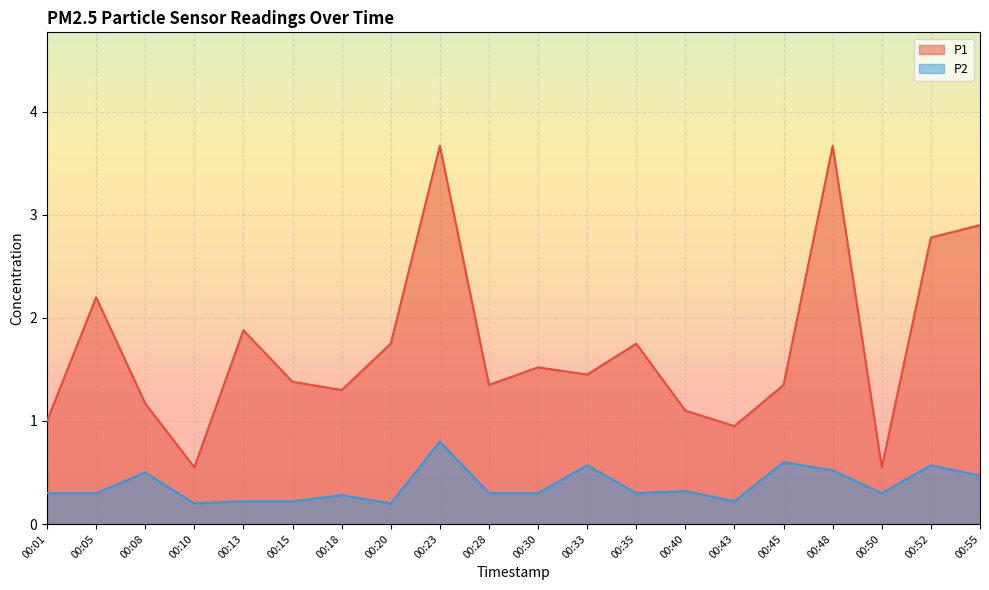

List the series in order of their overall mean, highest first.

P1, P2